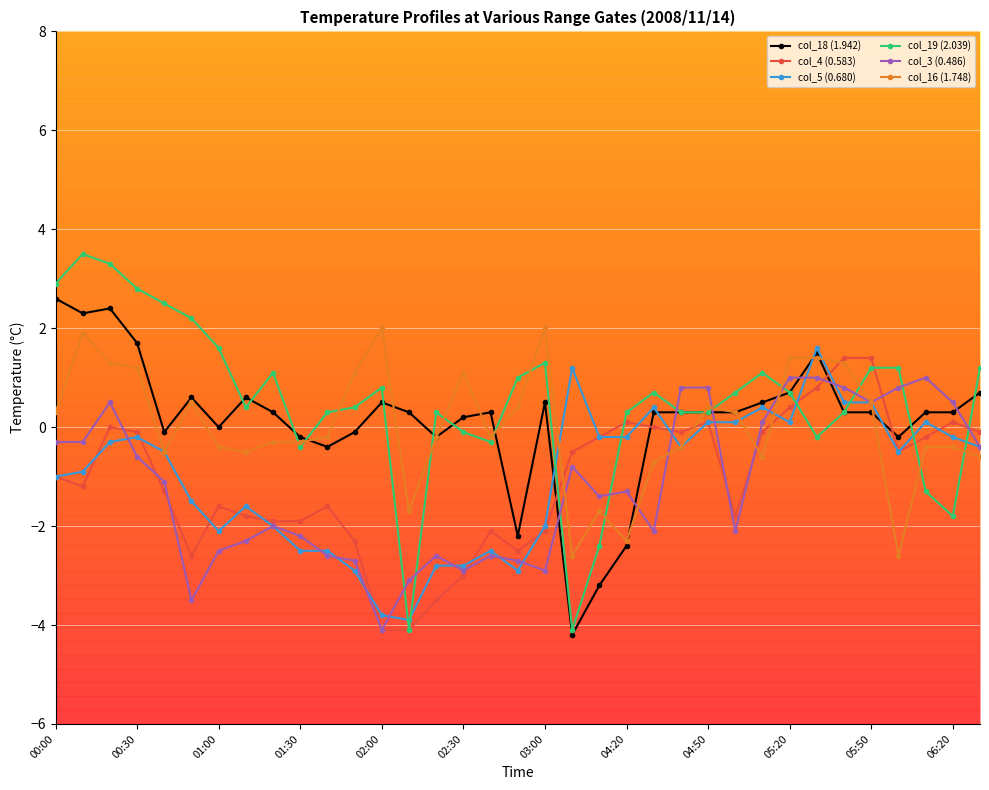

What is the value of the col_19 (2.039) point at the 8th from the left?

0.4